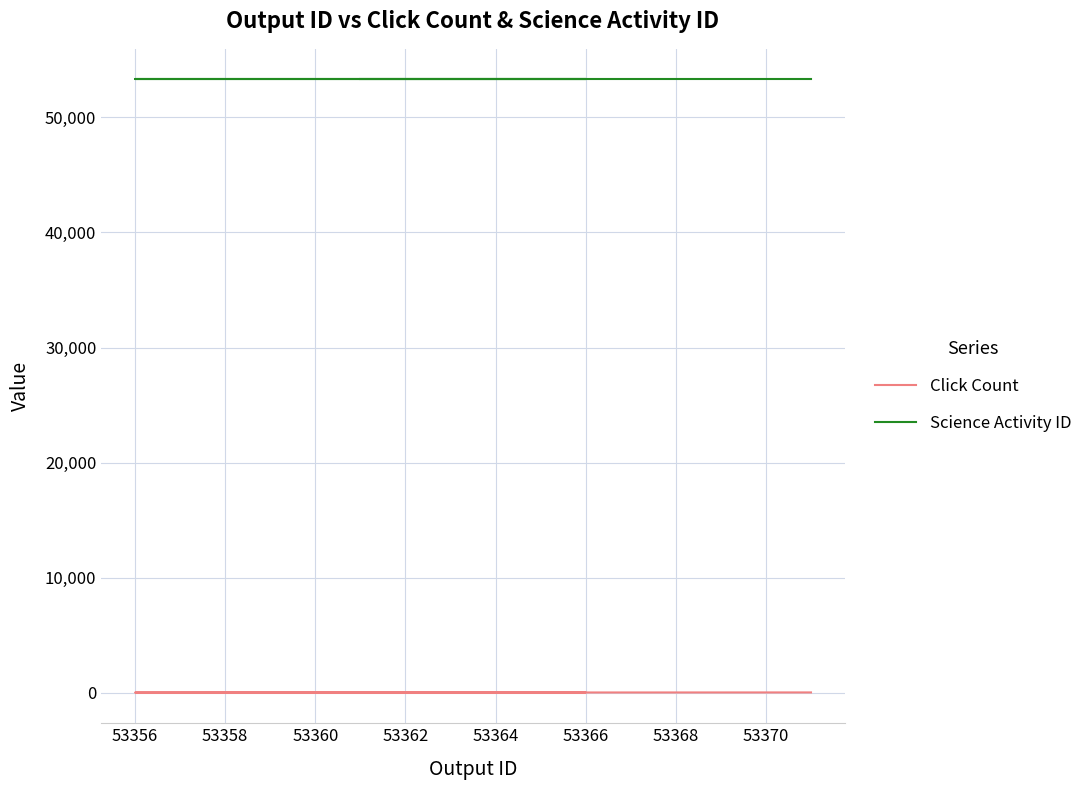

Rank the series by their average value, from highest to lowest.

Science Activity ID, Click Count